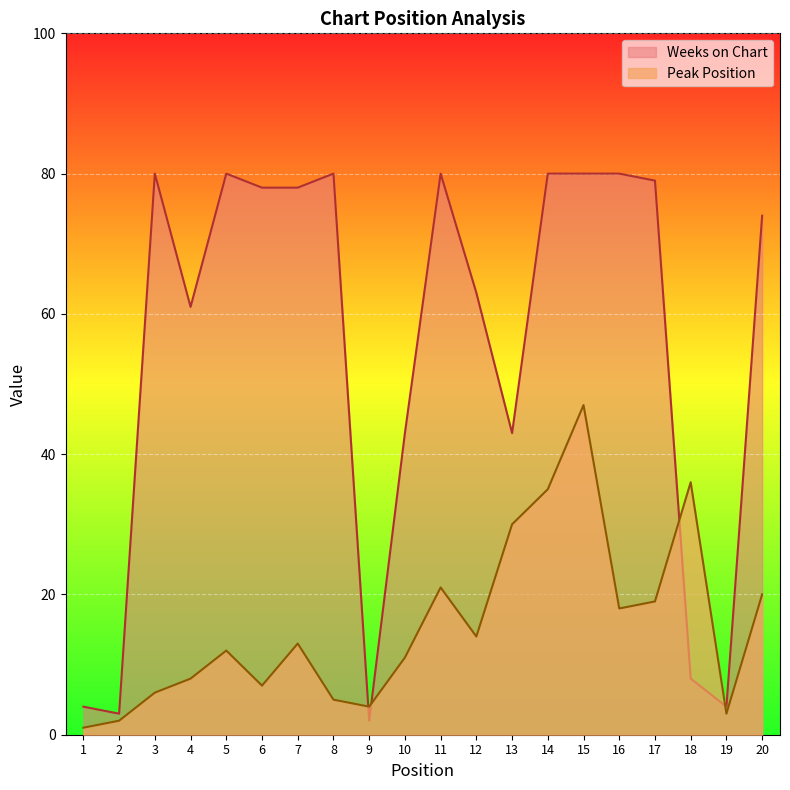

The Weeks on Chart series shows 140 at 6. True or false?

False